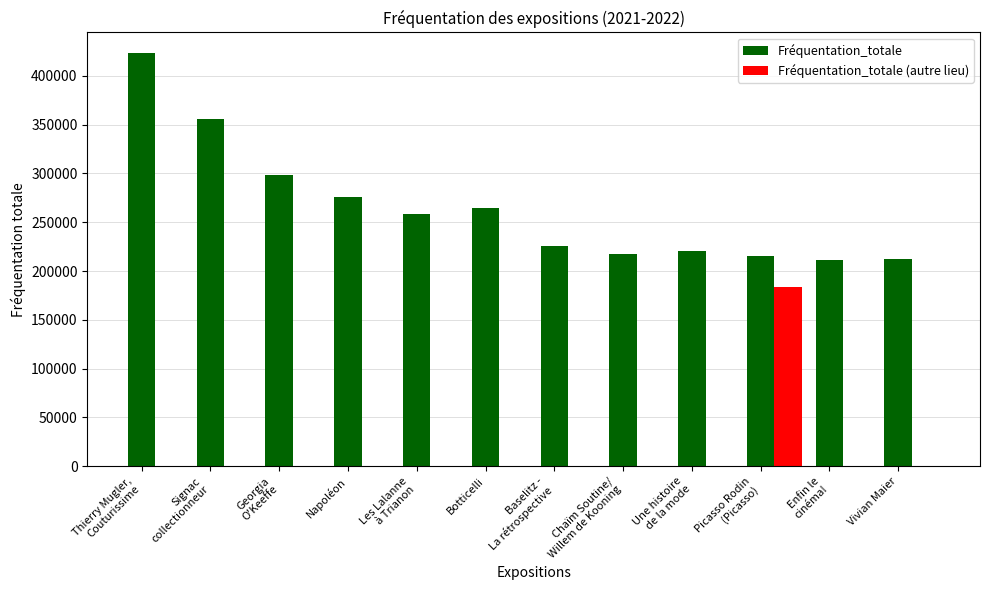

Between Georgia
O'Keeffe and Une histoire
de la mode, which series saw the biggest shift?

Fréquentation_totale